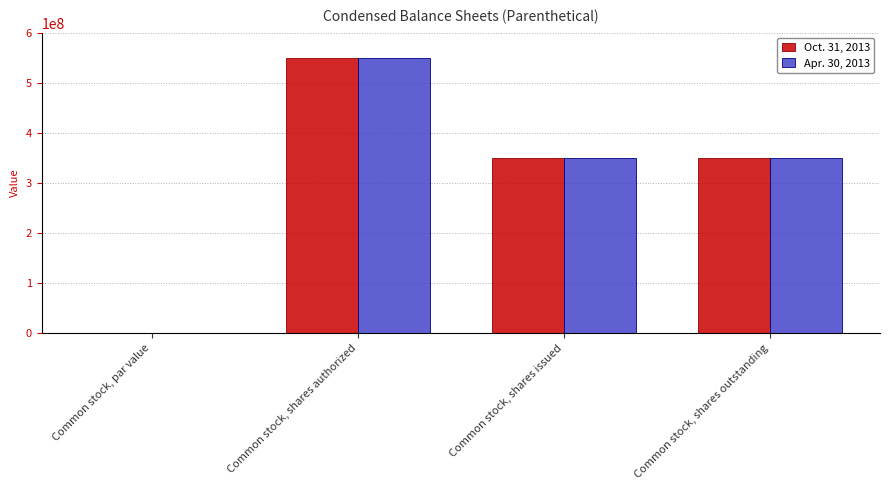

Is it true that Apr. 30, 2013 equals 350515800.0 at Common stock, shares issued?

True